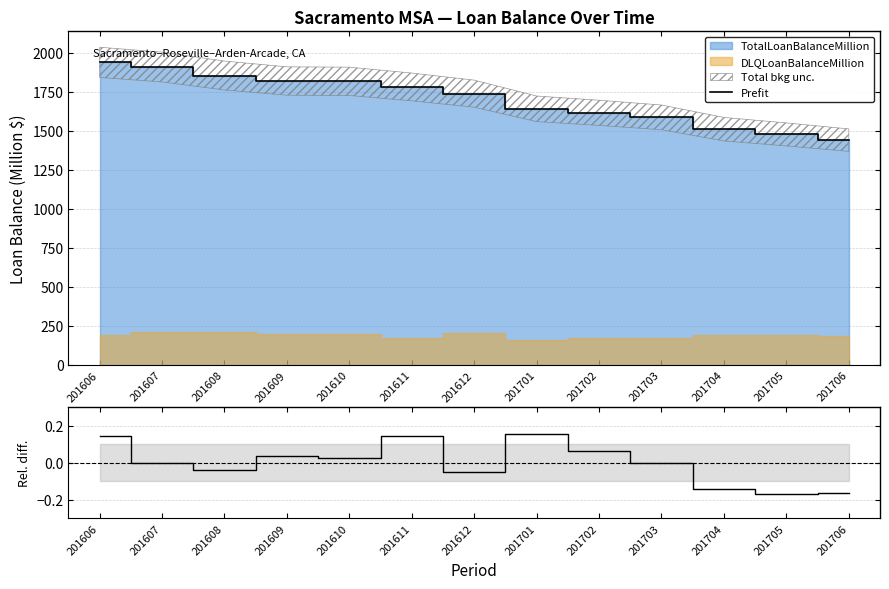

At how many categories does at least one series exceed 475?

13